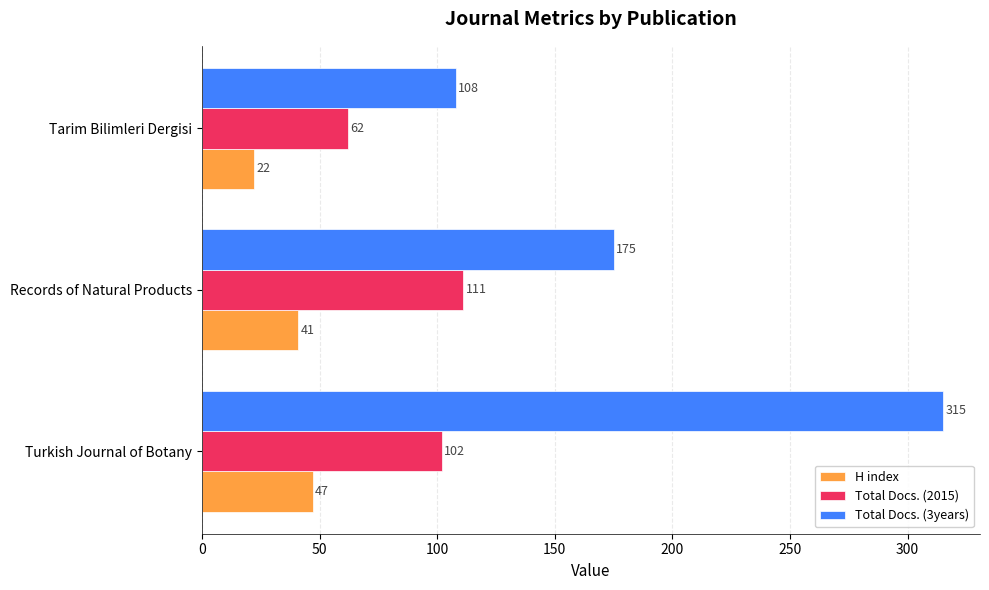

At which category is the sum across all series the highest?

Turkish Journal of Botany